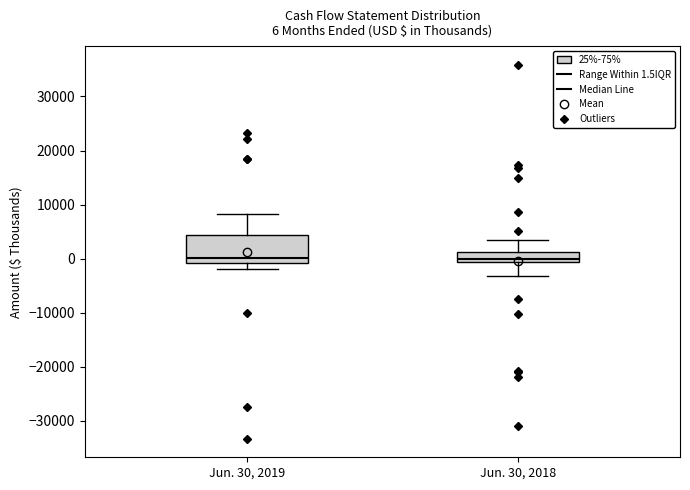

Which box is the tallest, from its lower edge to its upper edge?

Jun. 30, 2019